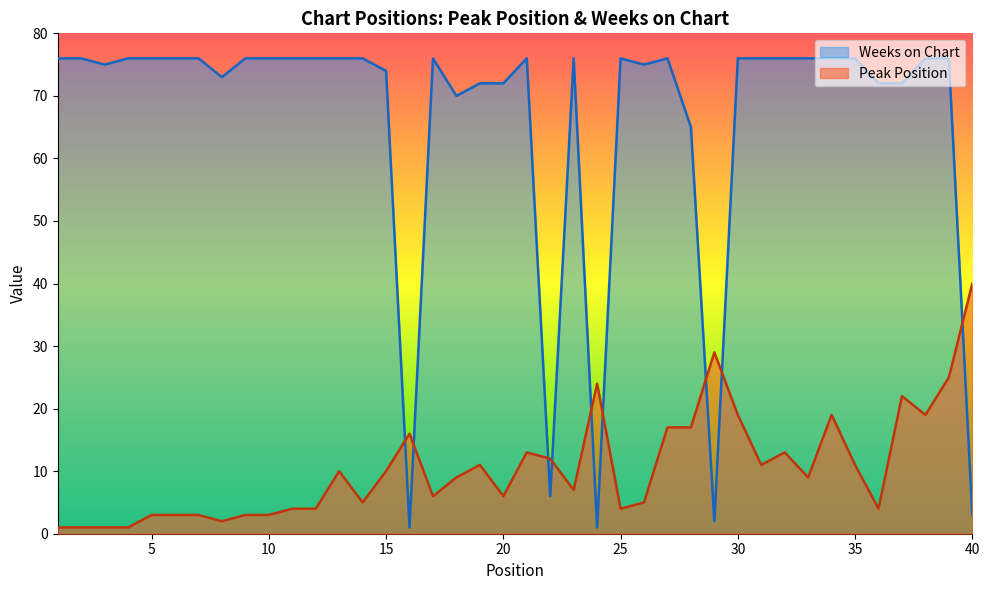

At which label does Peak Position first exceed 9?

13